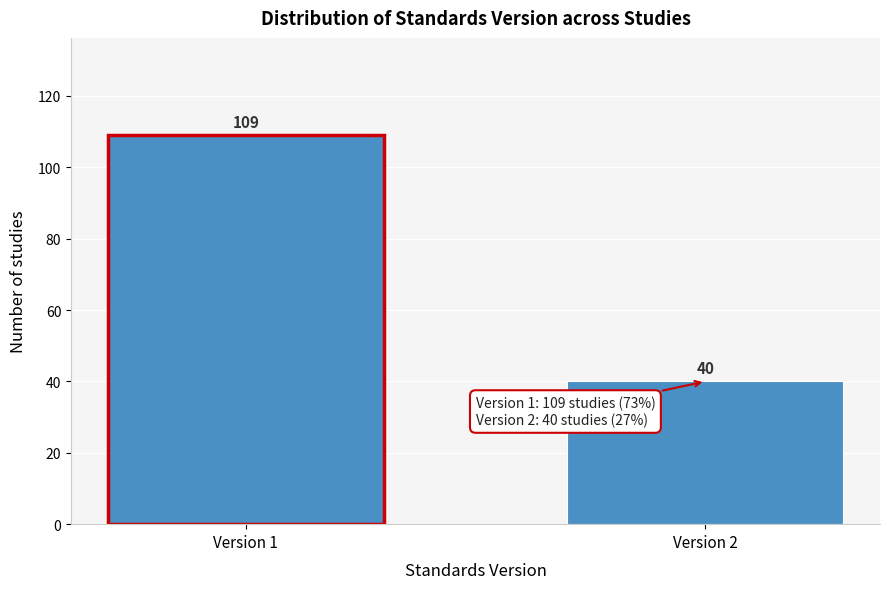

Reading left to right, what are all the values shown in this chart?

Version 1=109	Version 2=40